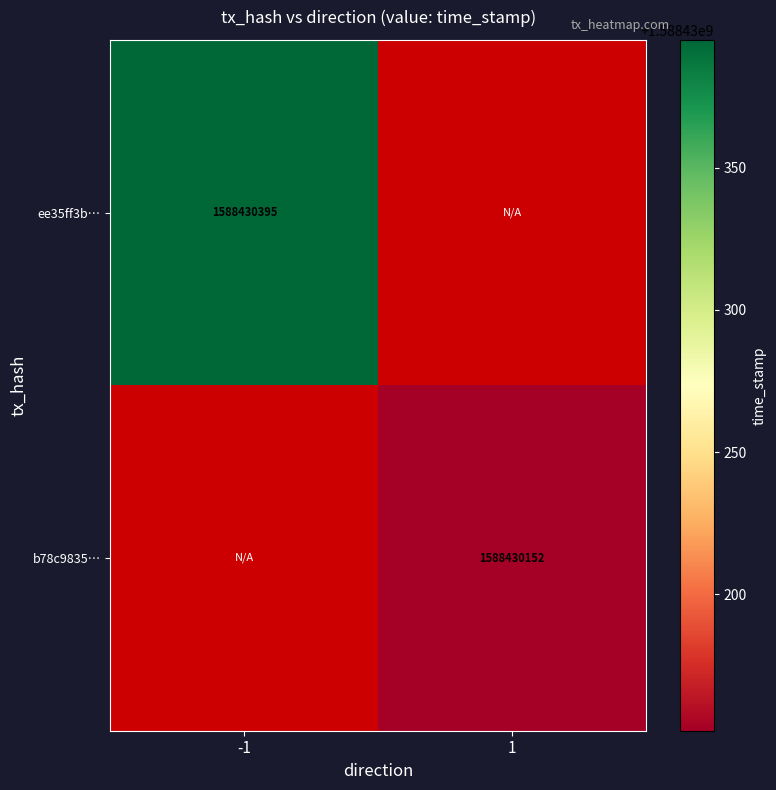

List the labels in order of ee35ff3b29d1facb7d6e269beb46df27c0d961c value, largest first.

-1, 1